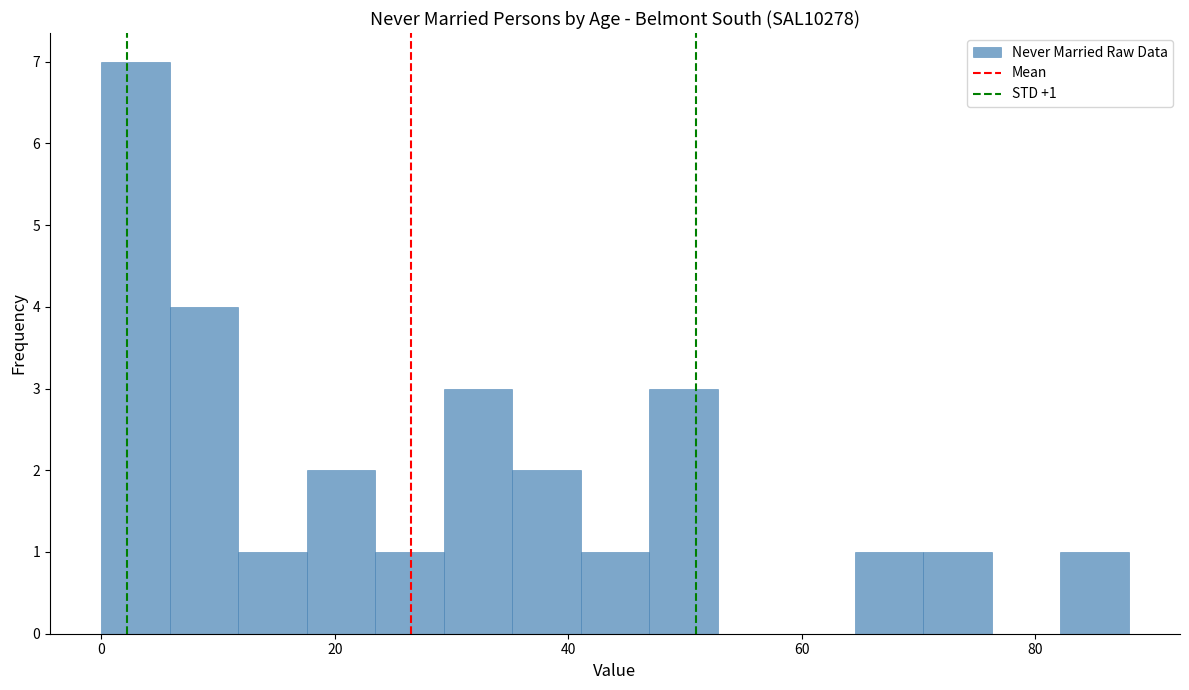

Around what value on the x-axis is the tallest bar? Give the approximate position of its centre, as read against the axis.

2